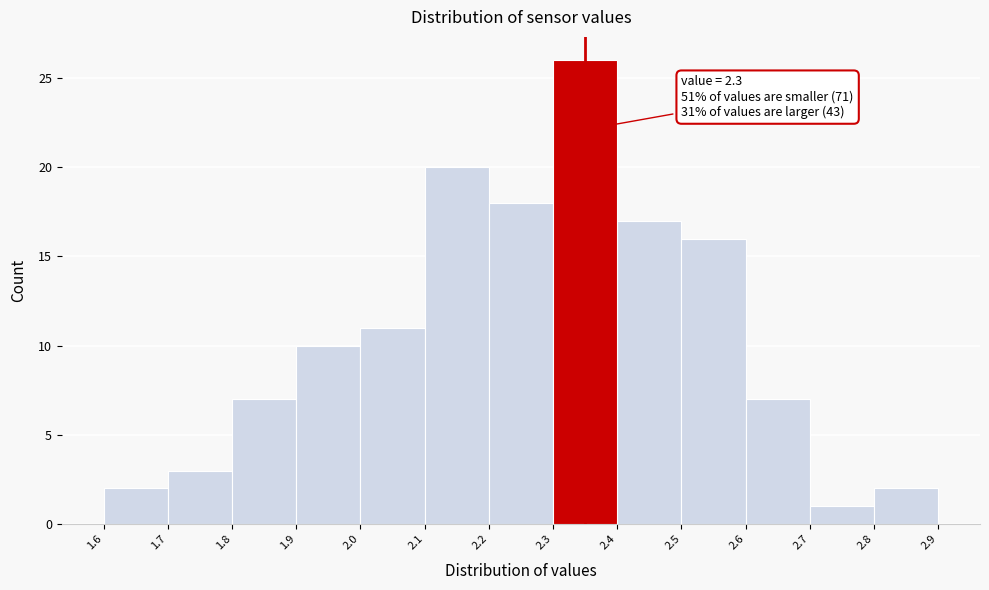

Reading right to left, transcribe all the data shown in this chart.

2.8=2	2.7=1	2.6=7	2.5=16	2.4=17	2.3=26	2.2=18	2.1=20	2.0=11	1.9=10	1.8=7	1.7=3	1.6=2